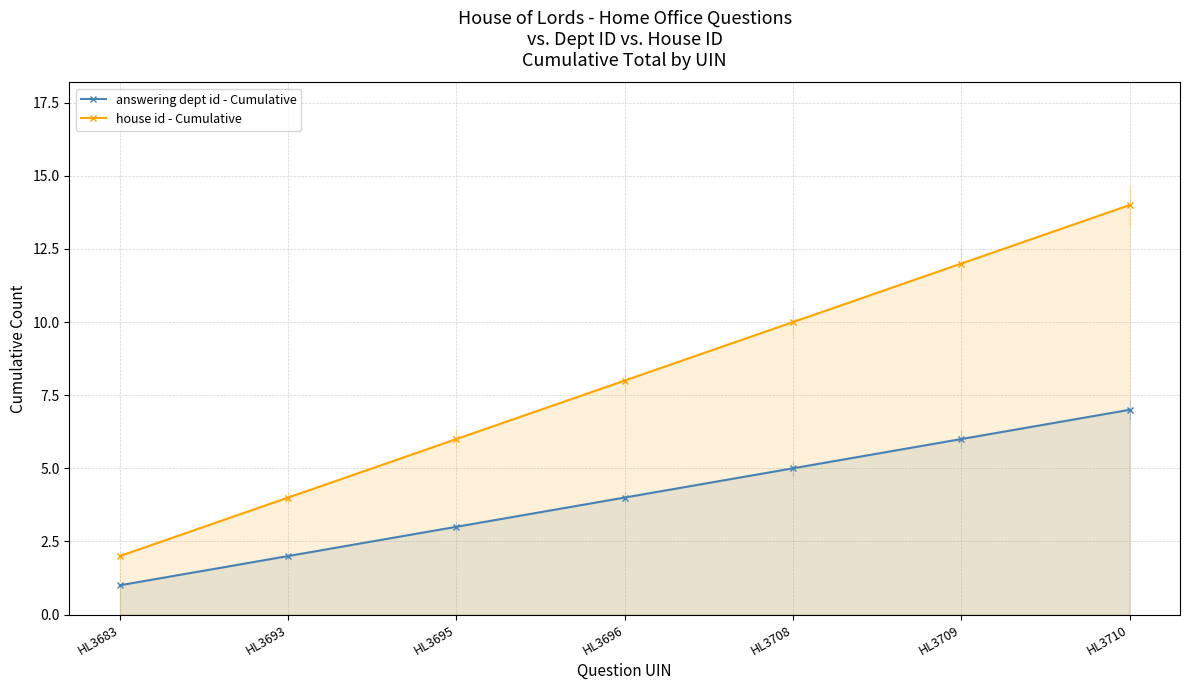

Is the value of house id - Cumulative at HL3710 greater than the value of answering dept id - Cumulative at HL3708?

Yes